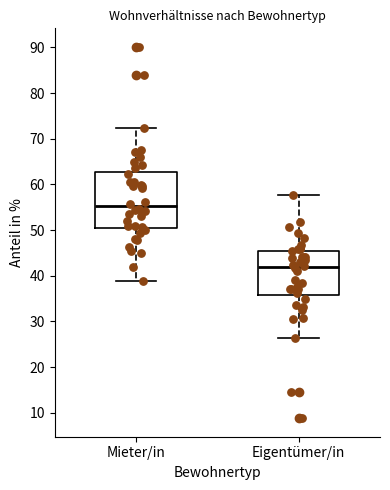

Which box is the tallest, from its lower edge to its upper edge?

Mieter/in